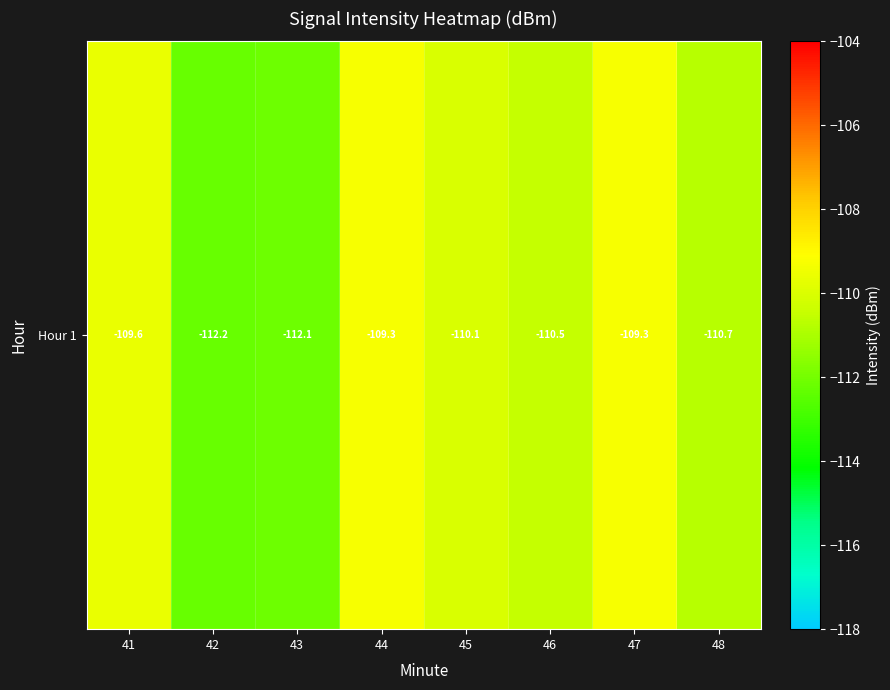

Which label corresponds to the smallest value in the chart?

42